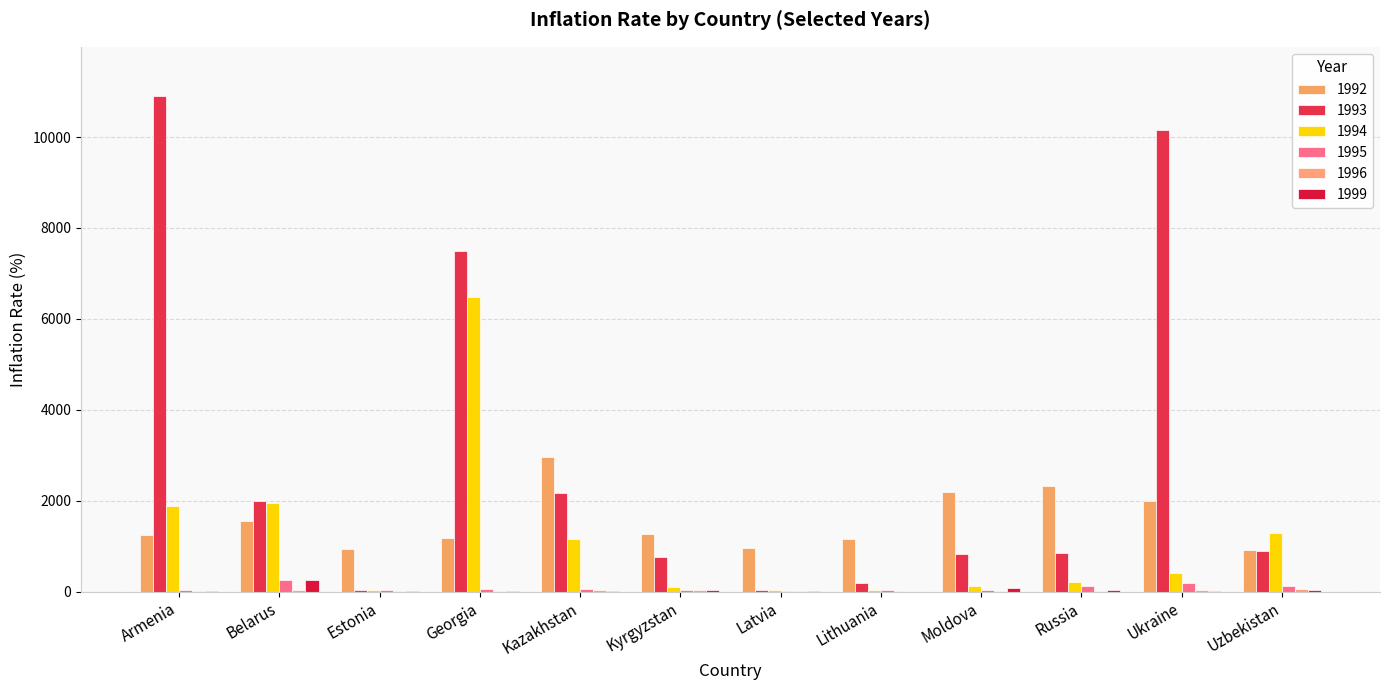

Are the bars horizontal?

No